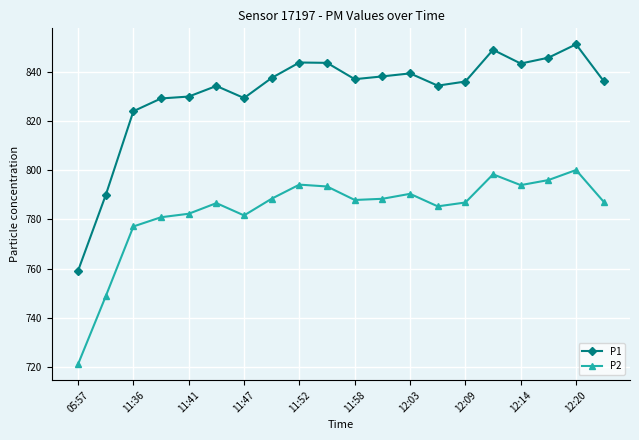

What is the value of the P1 point at the 17th from the left?

843.3